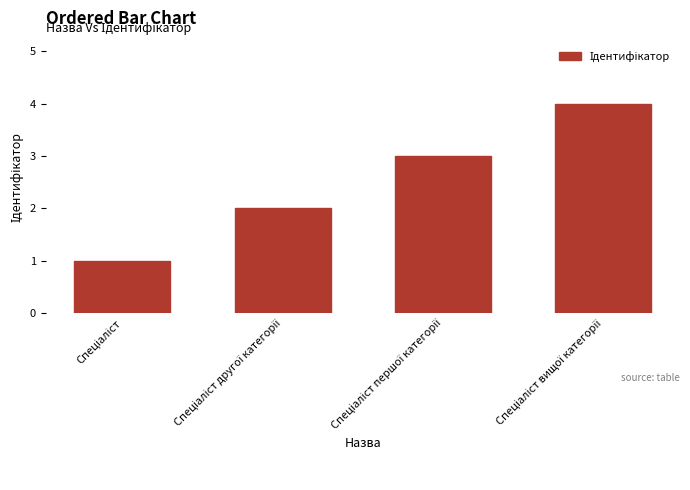

Reading right to left, list all the values displayed in this chart.

4	3	2	1